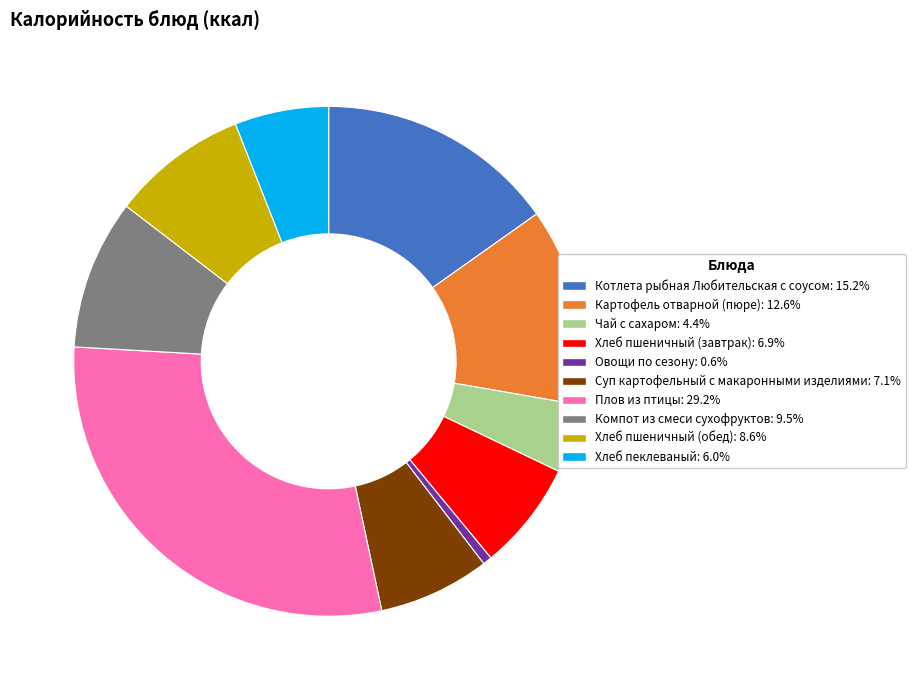

Approximately how many times larger is the value at Хлеб пеклеваный compared to Компот из смеси сухофруктов?

0.6